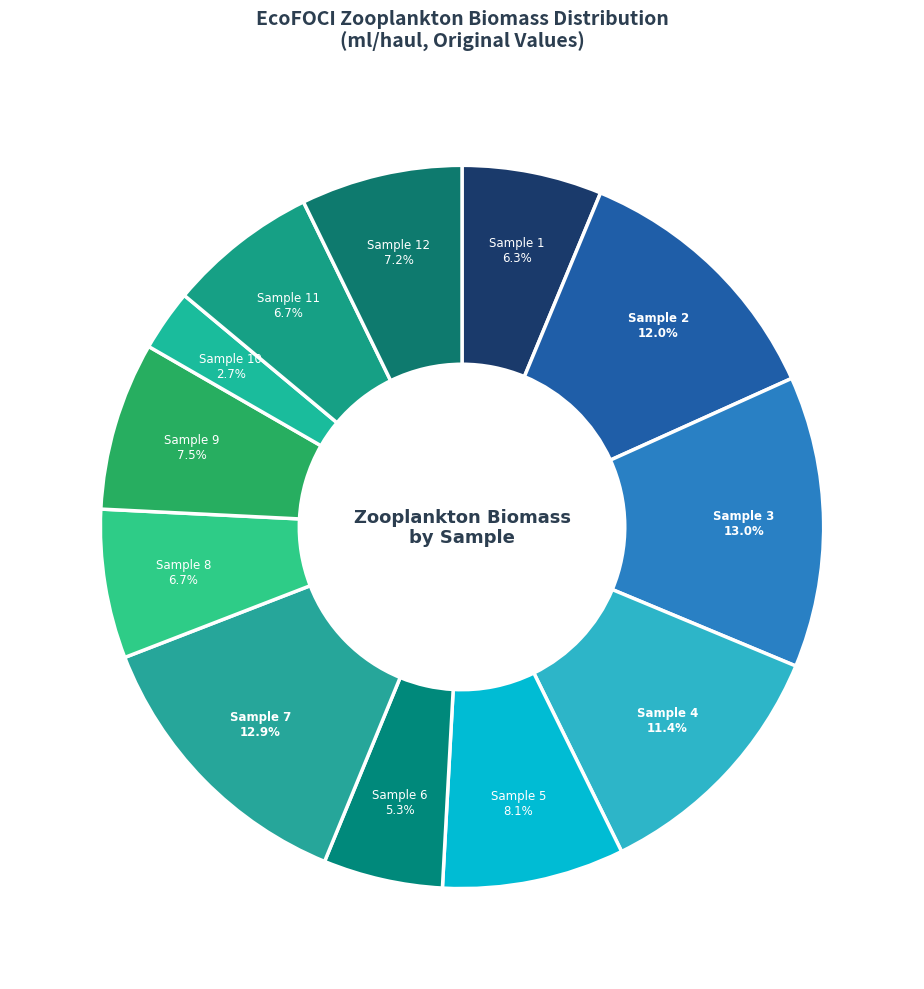

Does Sample 6 account for over 50% of the chart?

No